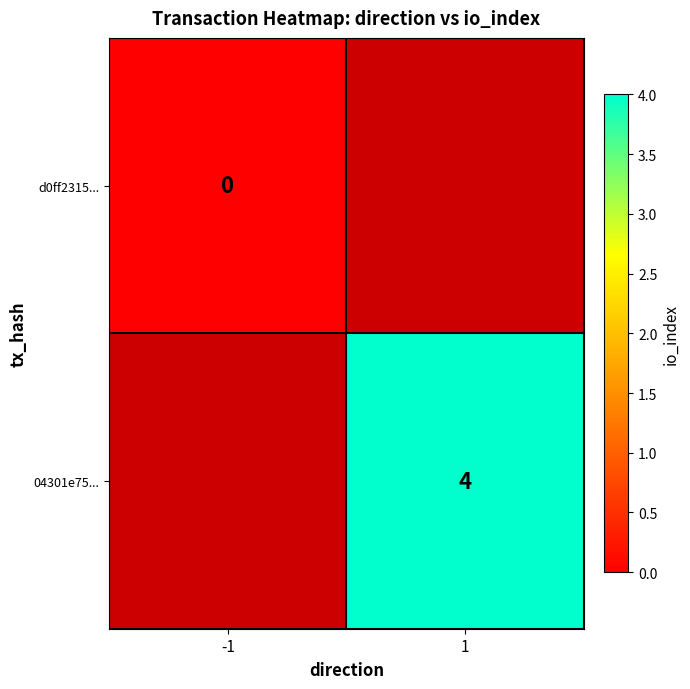

Is it true that 04301e75... equals 4 at 1?

True